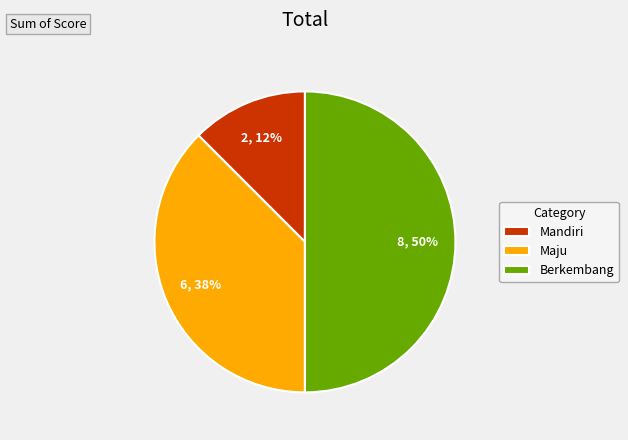

To the nearest percent, what is the average slice percentage?

33%